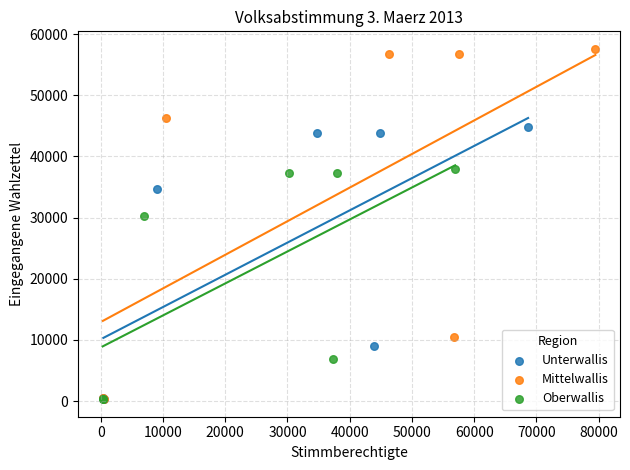

Which series has the widest spread of Y values?

Mittelwallis